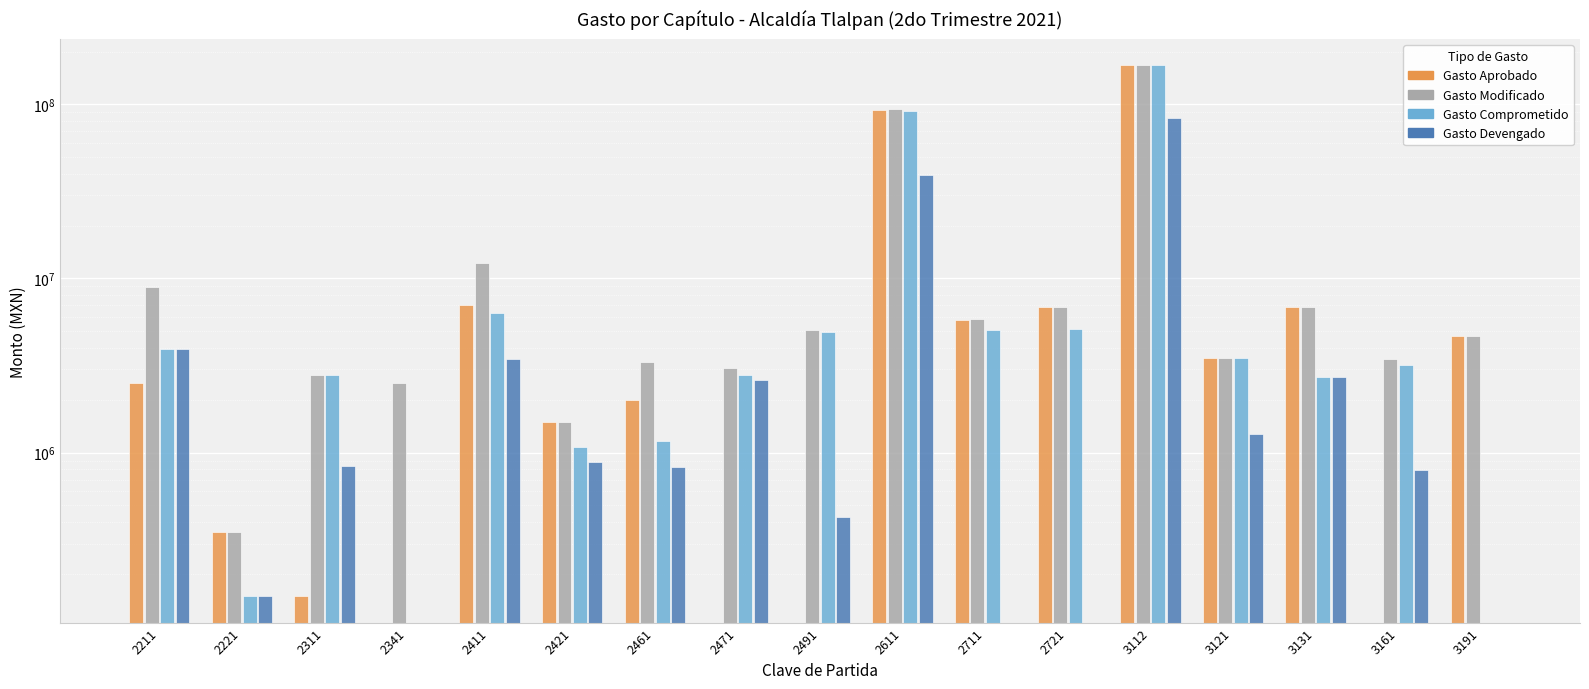

What are all the series names shown in the legend?

Gasto Aprobado, Gasto Modificado, Gasto Comprometido, Gasto Devengado